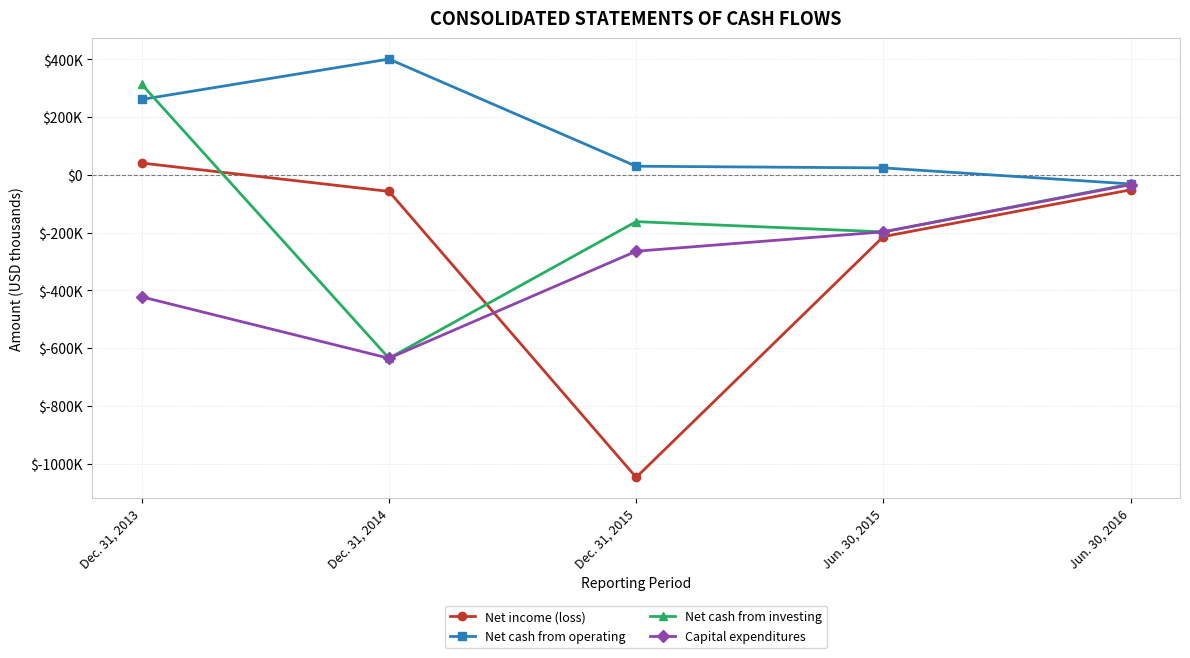

What are all the series names shown in the legend?

Net income (loss), Net cash from operating, Net cash from investing, Capital expenditures